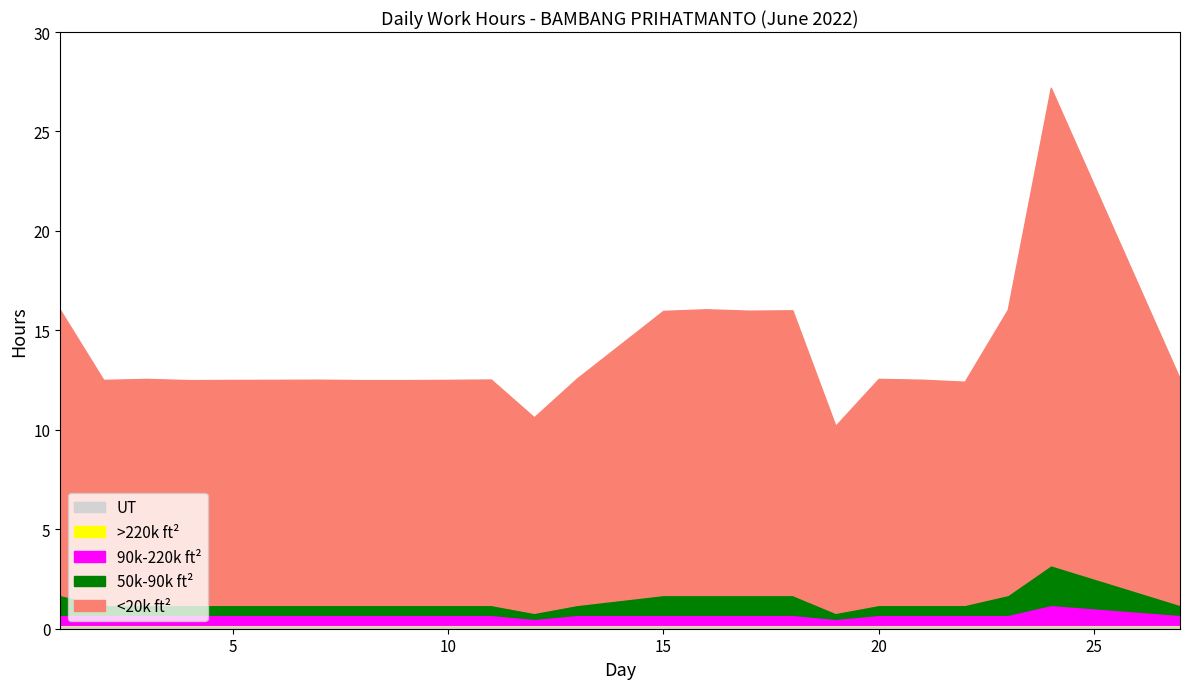

At which category is the sum across all series the highest?

24